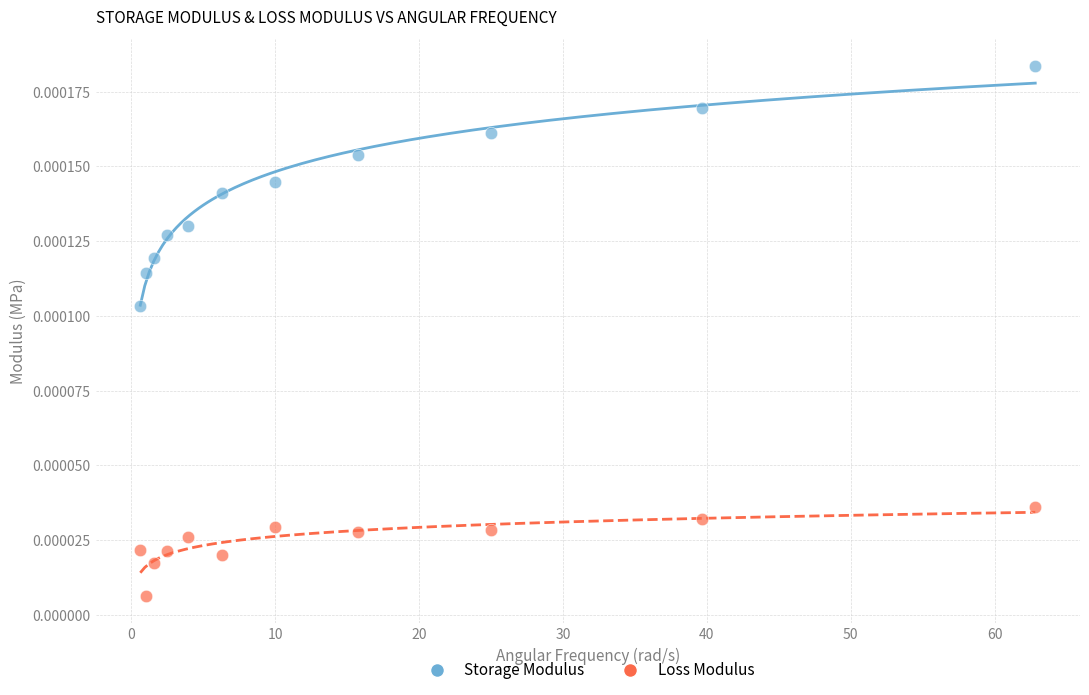

Across all data points, what is the range of X values (max minus min)?

62.2